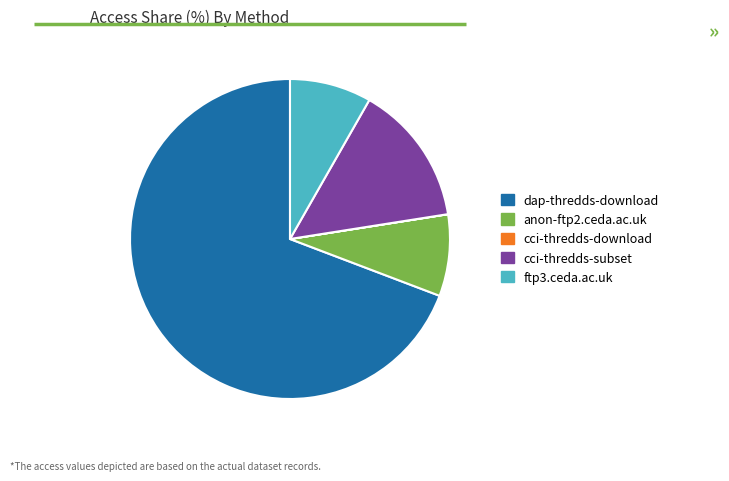

Do anon-ftp2.ceda.ac.uk and dap-thredds-download together represent more than half of the pie?

Yes